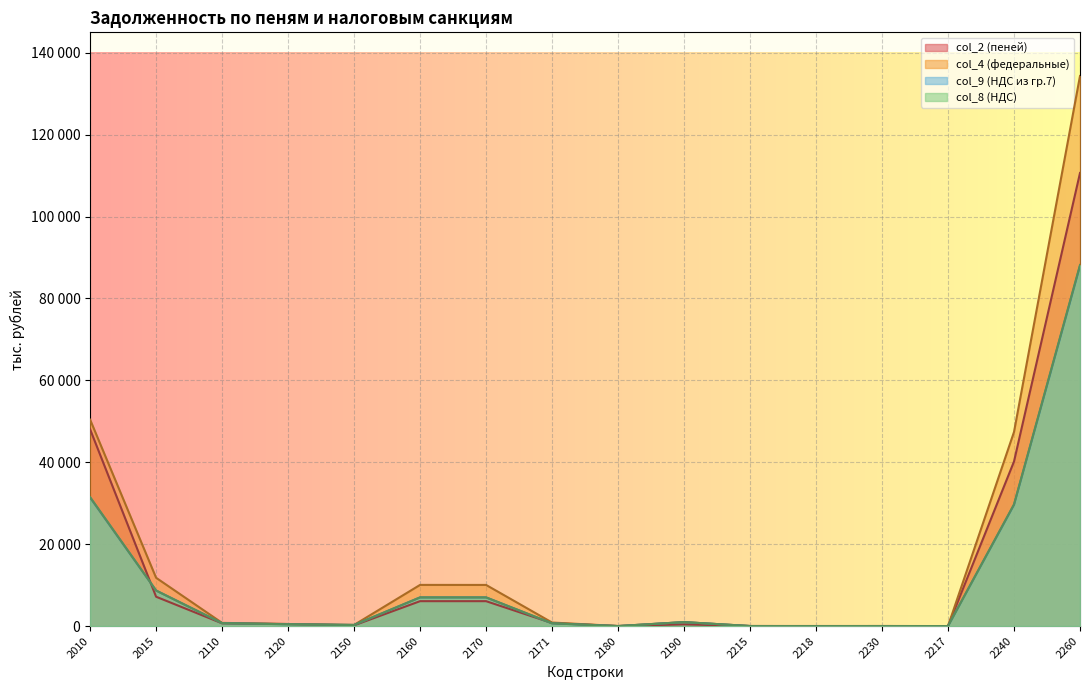

How many data points in col_9 (НДС из гр.7) are less than 711?

8